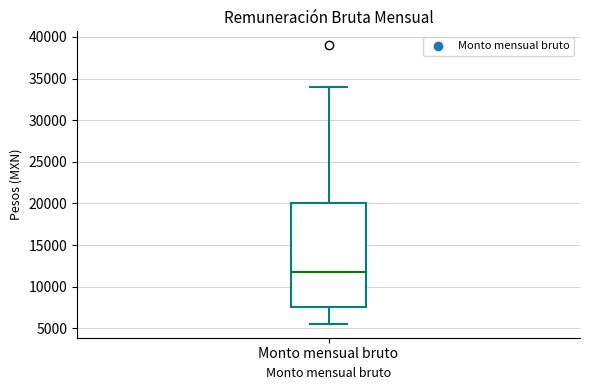

Read this box plot against the y-axis: the position of the median line, the range covered by the box, and the ends of both whiskers. The values are not printed on the chart, so give them approximately, as read against the axis.

median 12000, box 7500 to 20000, whiskers 5500 to 34000